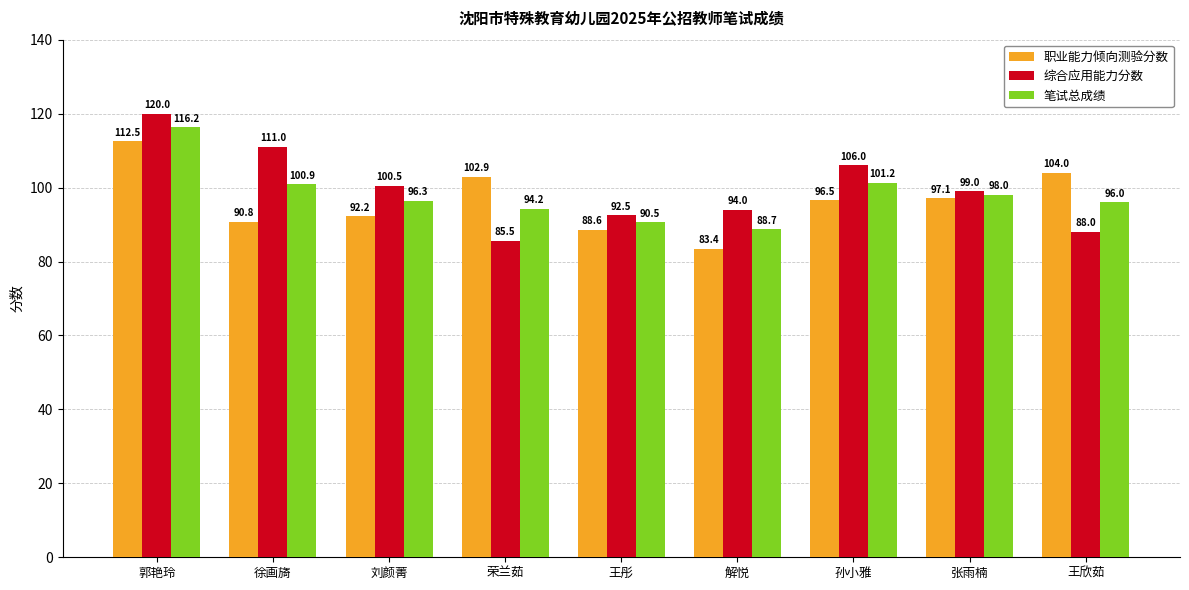

What is the label of the 7th bar from the left?

孙小雅